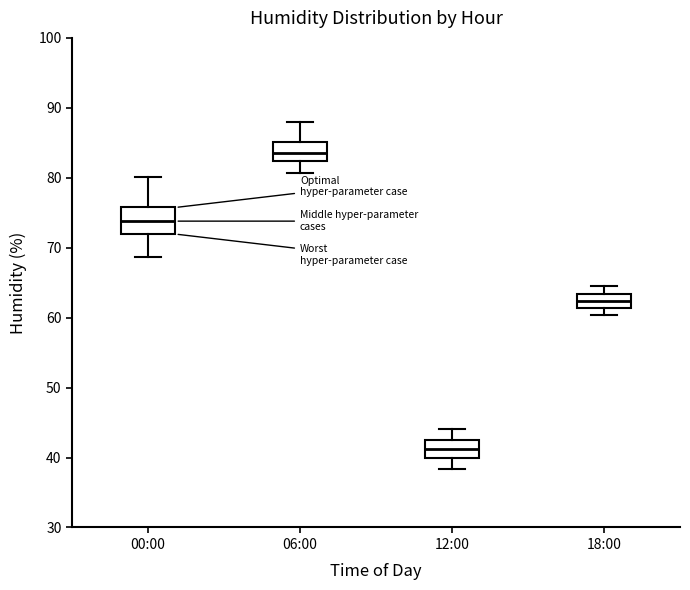

Reading left to right, transcribe this box plot: for each box, give where its median line is, the range the box spans, and where its two whiskers end, as read against the y-axis. The values are not printed on the chart, so give them approximately, as read against the axis.

00:00: median 74, box 72 to 76, whiskers 69 to 80
06:00: median 84, box 82 to 85, whiskers 81 to 88
12:00: median 41, box 40 to 43, whiskers 38 to 44
18:00: median 62, box 61 to 63, whiskers 60 to 65